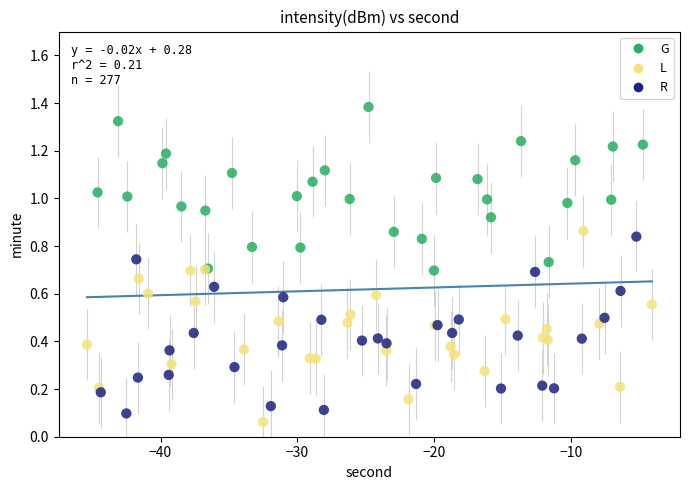

Which series has the largest Y range (max minus min)?

L